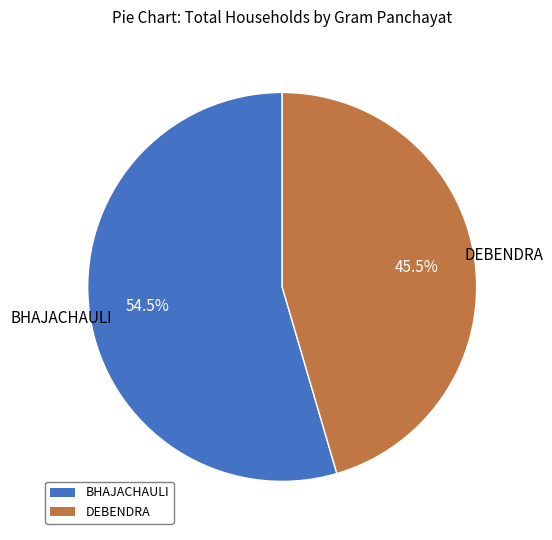

To the nearest percent, what is the difference between the largest and smallest slice percentages?

9%